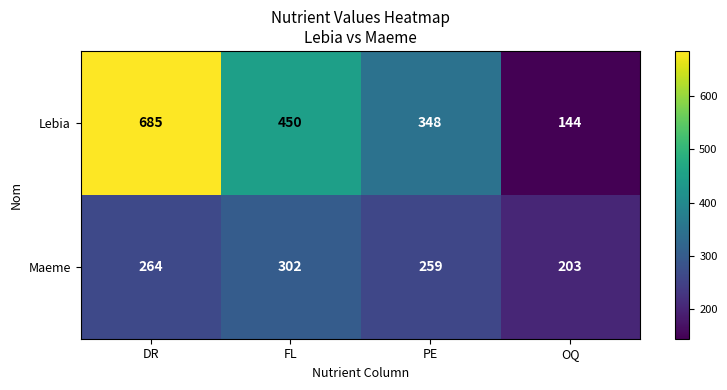

At how many categories does at least one series exceed 522?

1